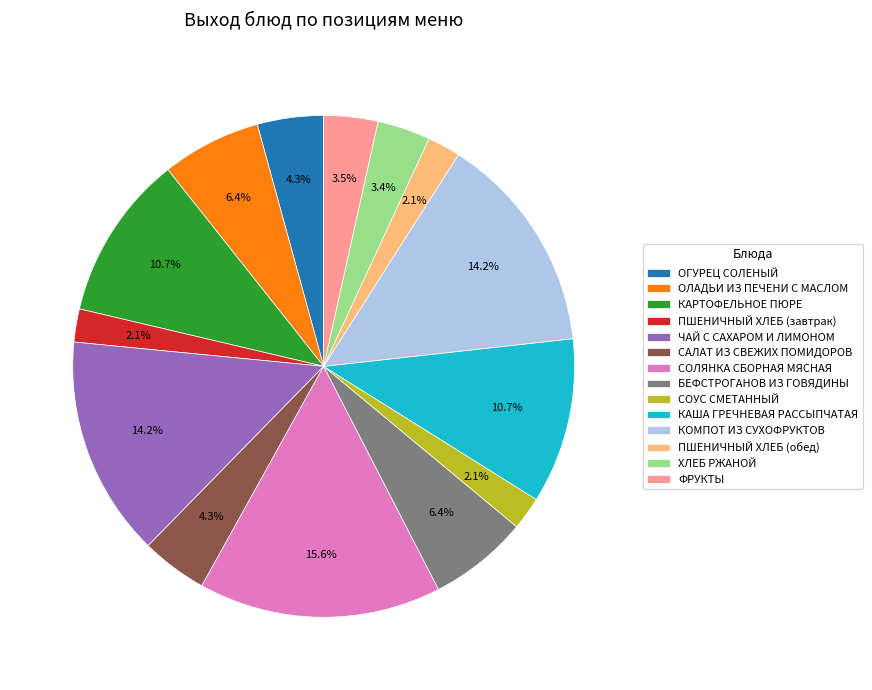

True or false: ЧАЙ С САХАРОМ И ЛИМОНОМ accounts for 20% of the total.

False